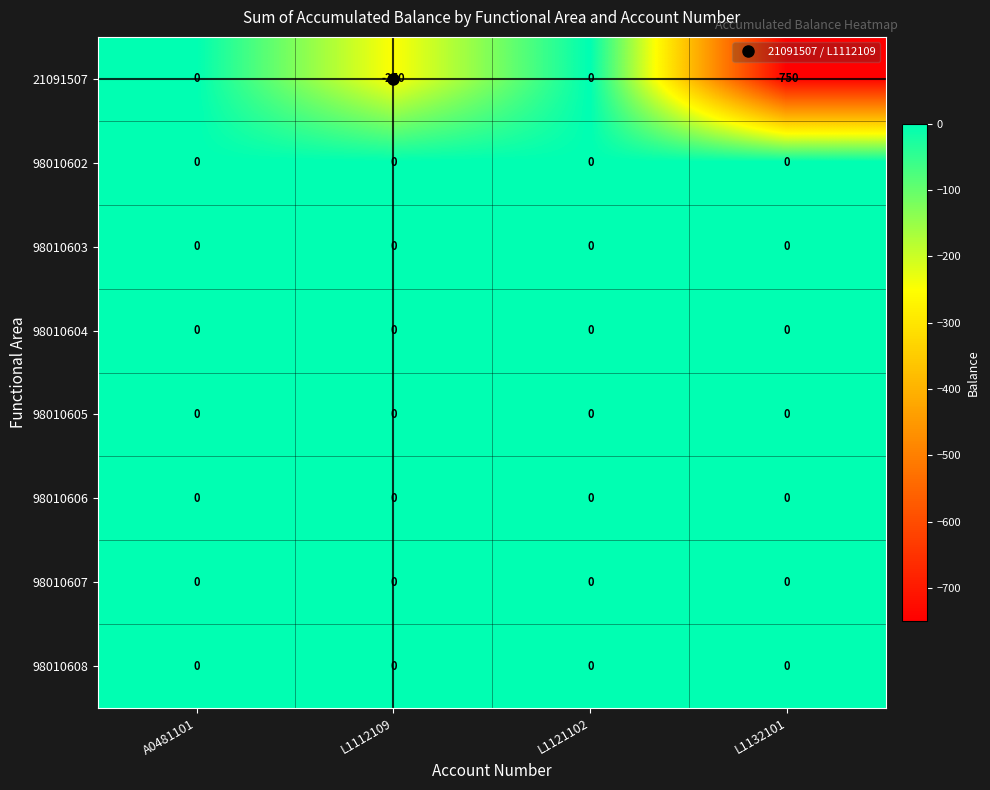

Which series has the widest spread of values?

21091507